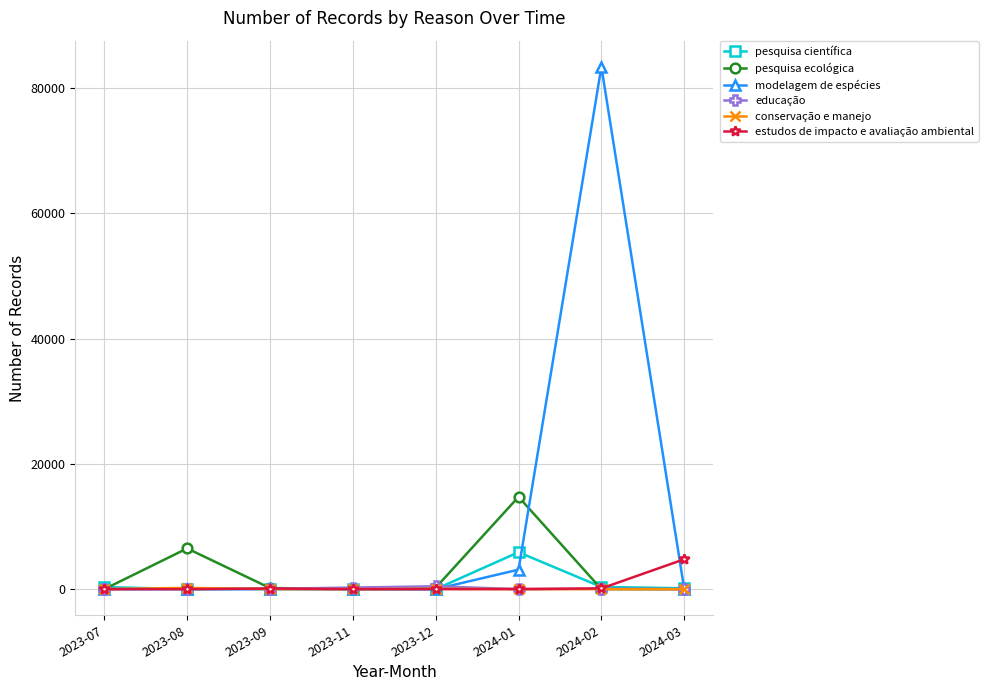

What is the label of the 5th point from the right?

2023-11